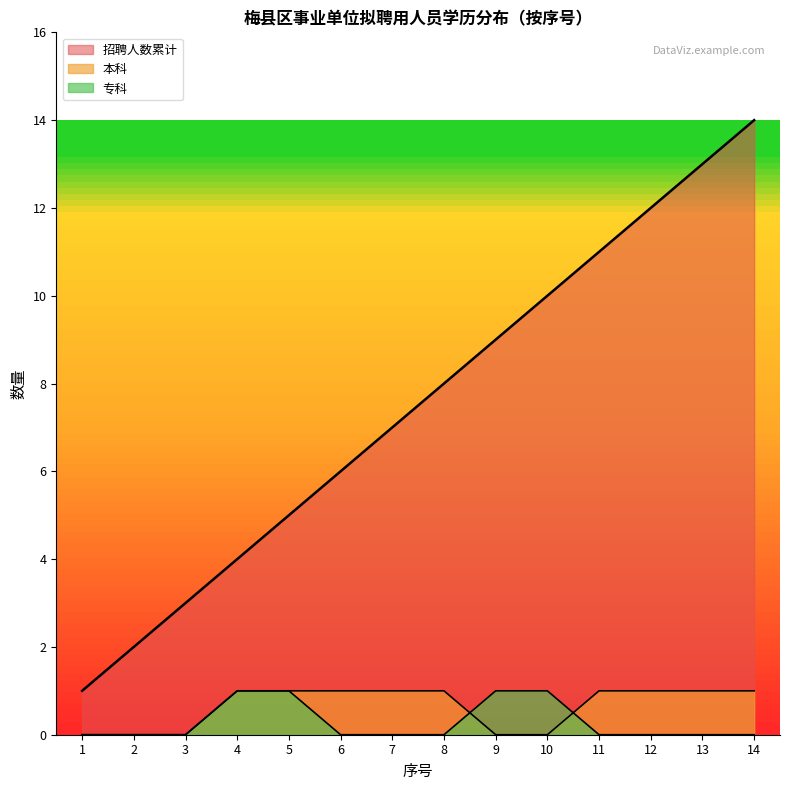

What are all the series names shown in the legend?

本科, 专科, 招聘人数累计